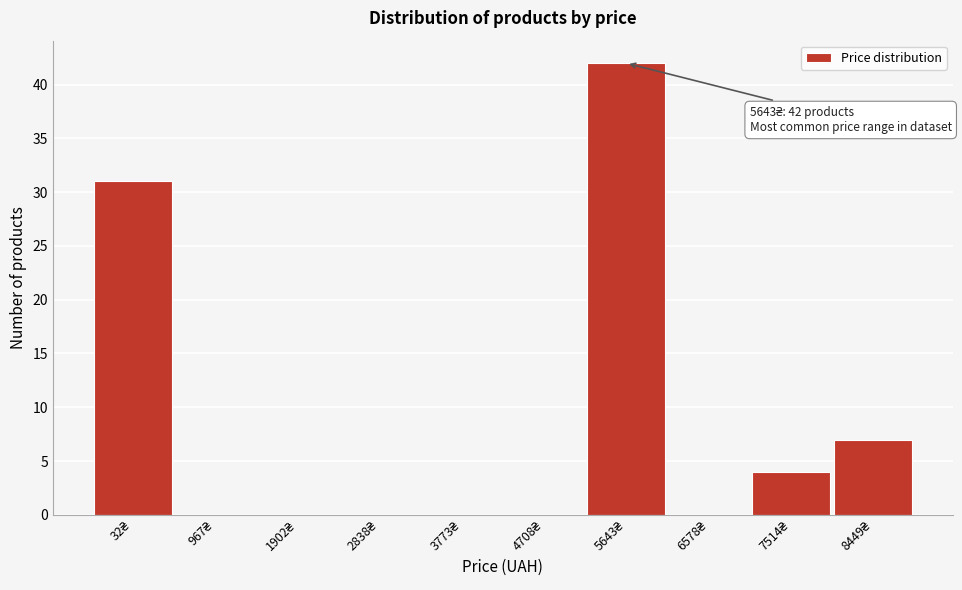

What is the sum of all values?

84